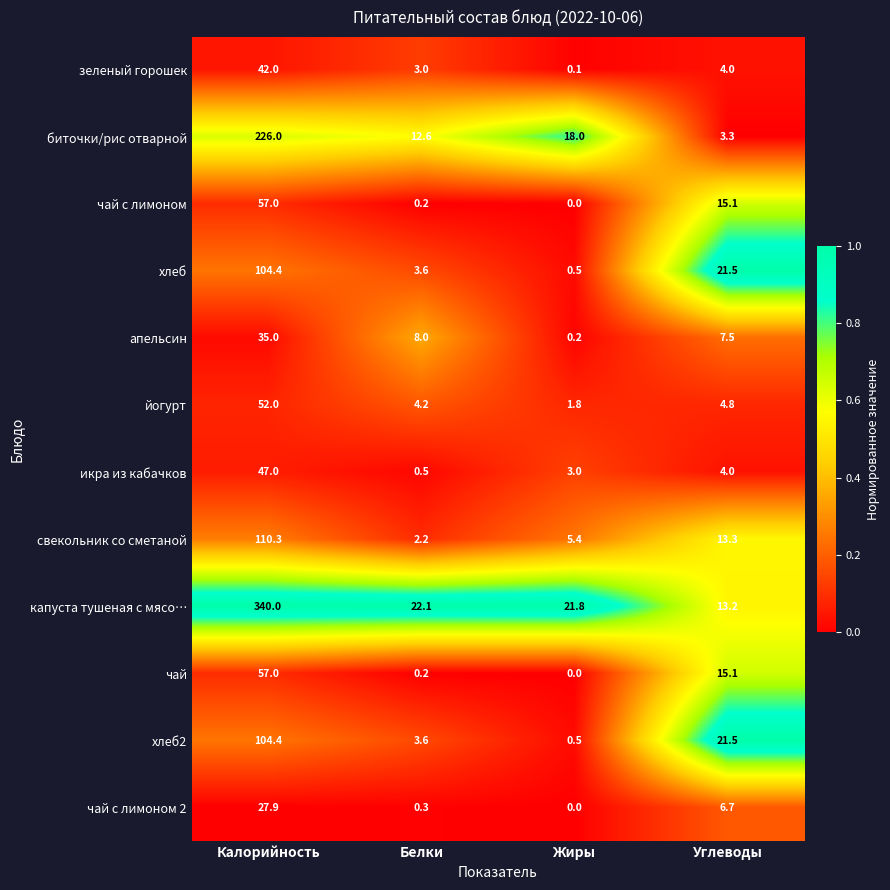

Which category has the highest value across all series?

Калорийность